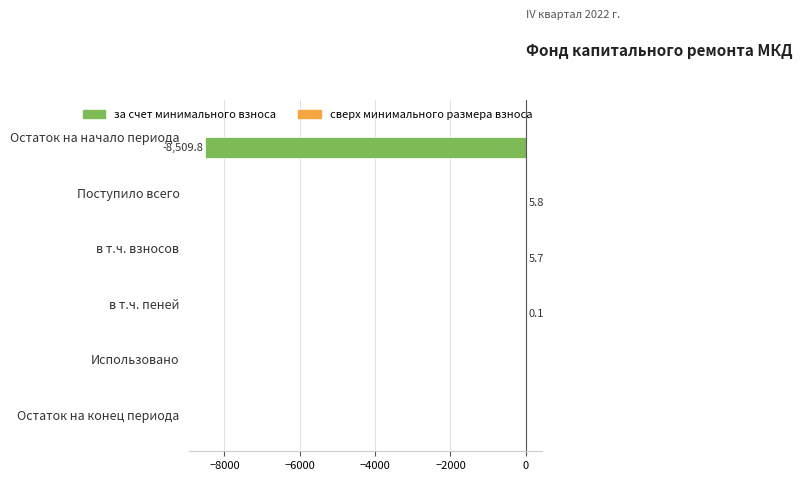

Is it true that the value at в т.ч. взносов is 5.7?

True